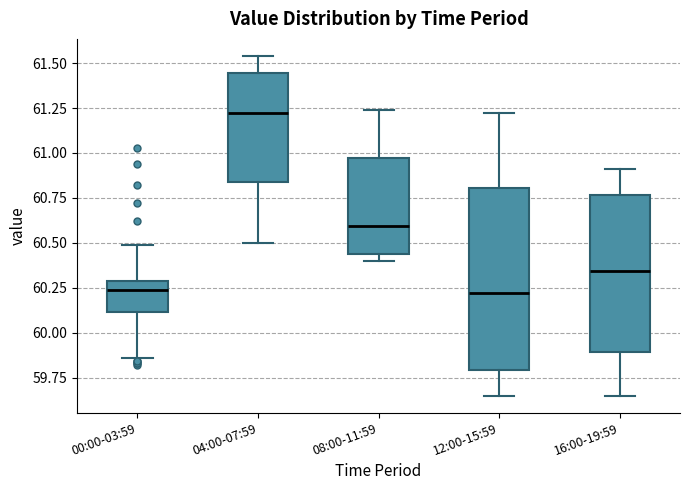

Where is the upper edge of the box for 04:00-07:59 on the y-axis? The values are not printed on the chart, so give them approximately, as read against the axis.

61.45